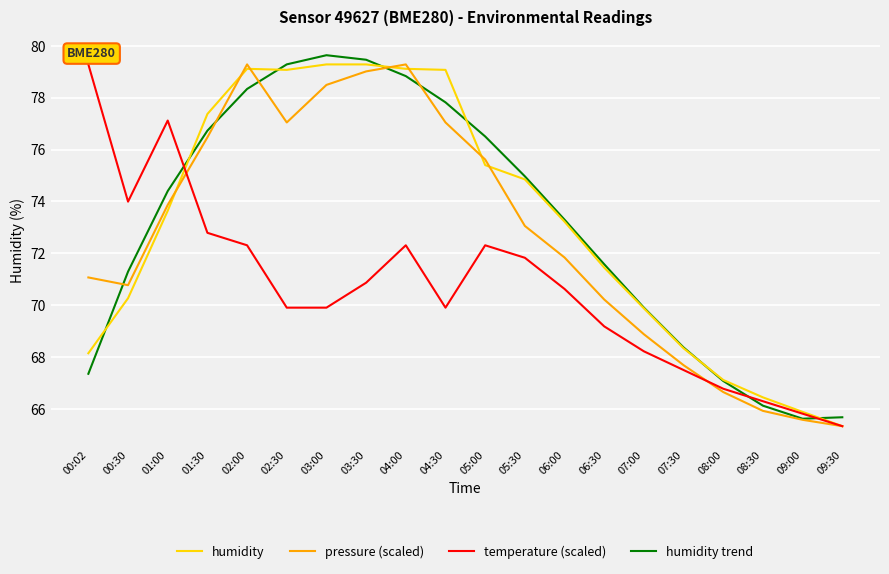

Where is the first local minimum for temperature (scaled)?

00:30